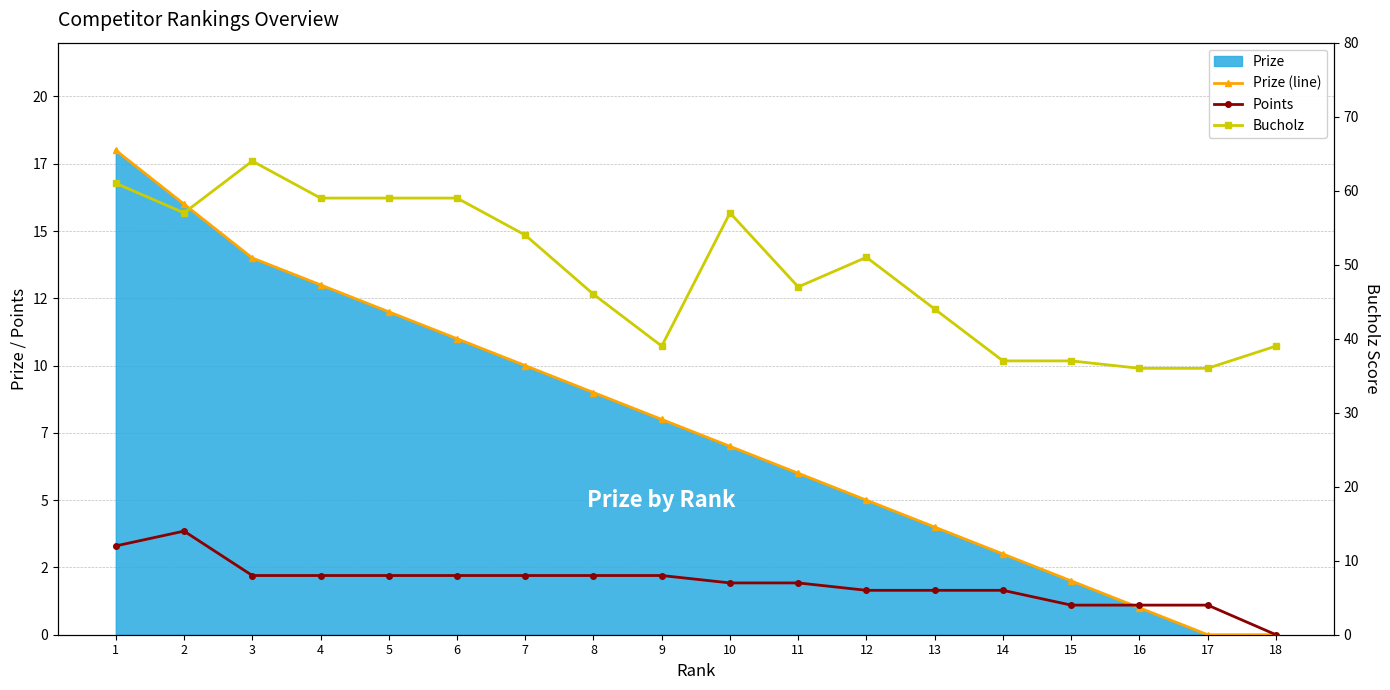

What is the value of the Points point at the 10th from the left?

7